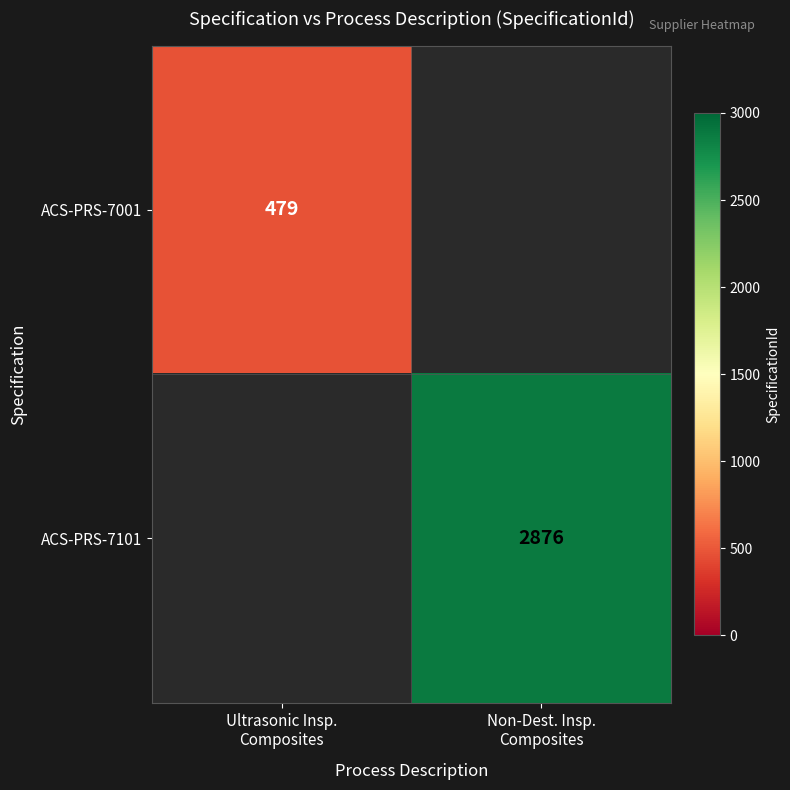

Rank the categories by ACS-PRS-7101 value from lowest to highest.

Ultrasonic Insp. Composites, Non-Dest. Insp. Composites